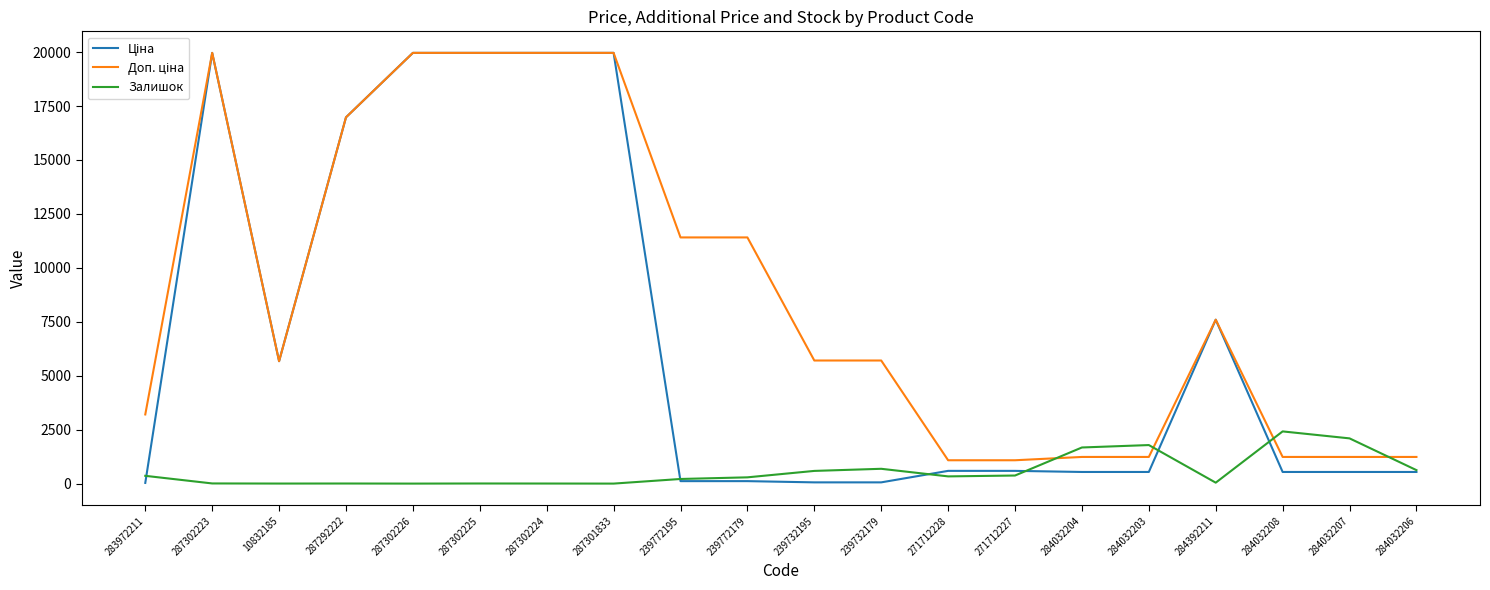

What is the maximum value shown in the chart?

19964.2